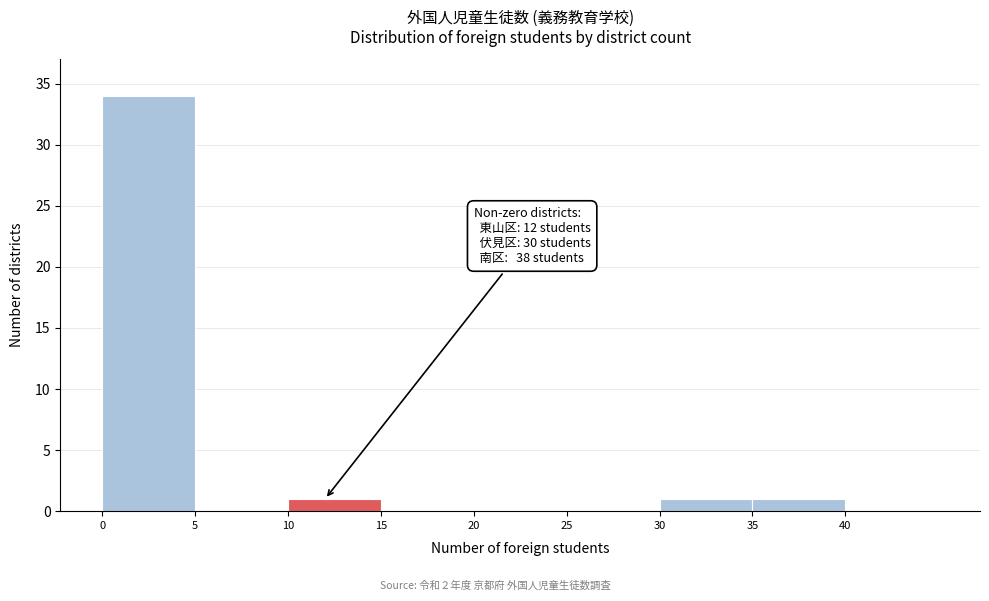

Which range on the x-axis has the tallest bar?

0 to 5